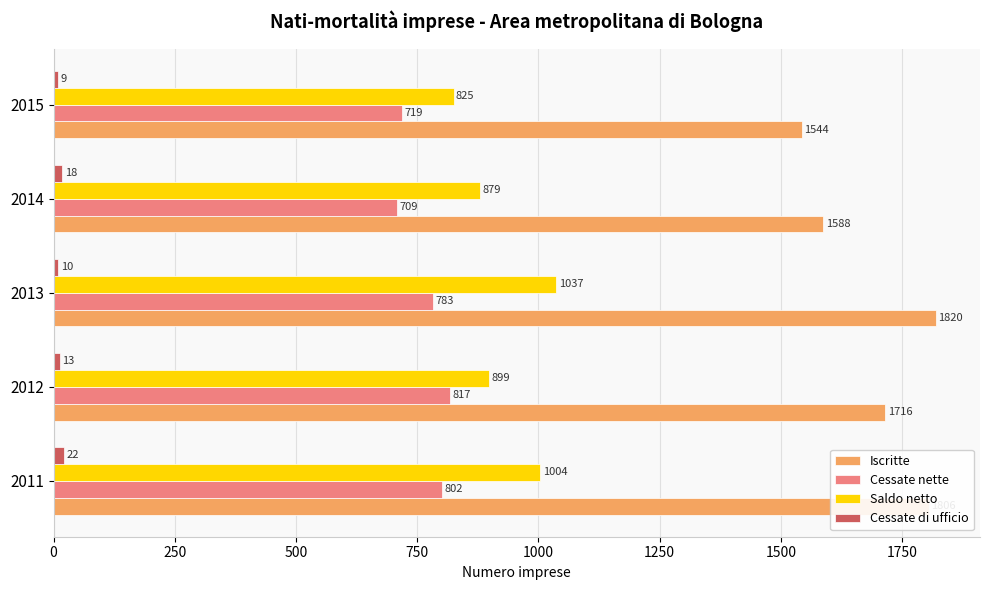

What is the total value across all series at 2012?

3445